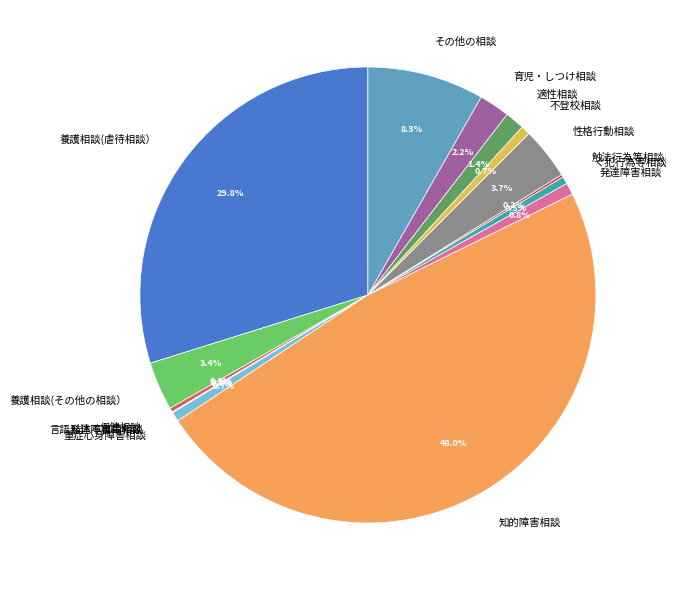

To the nearest percent, what is the average slice percentage?

7%